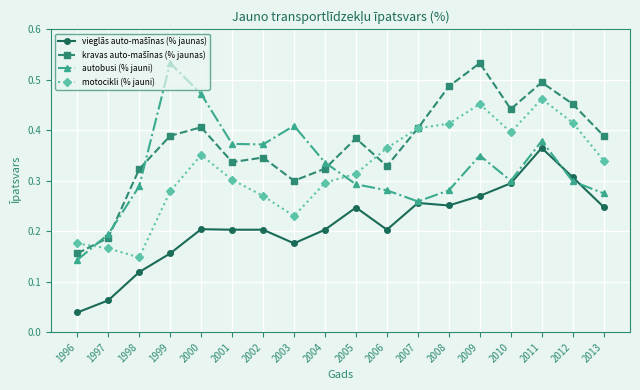

At which label does motocikli (% jauni) reach its minimum?

1998